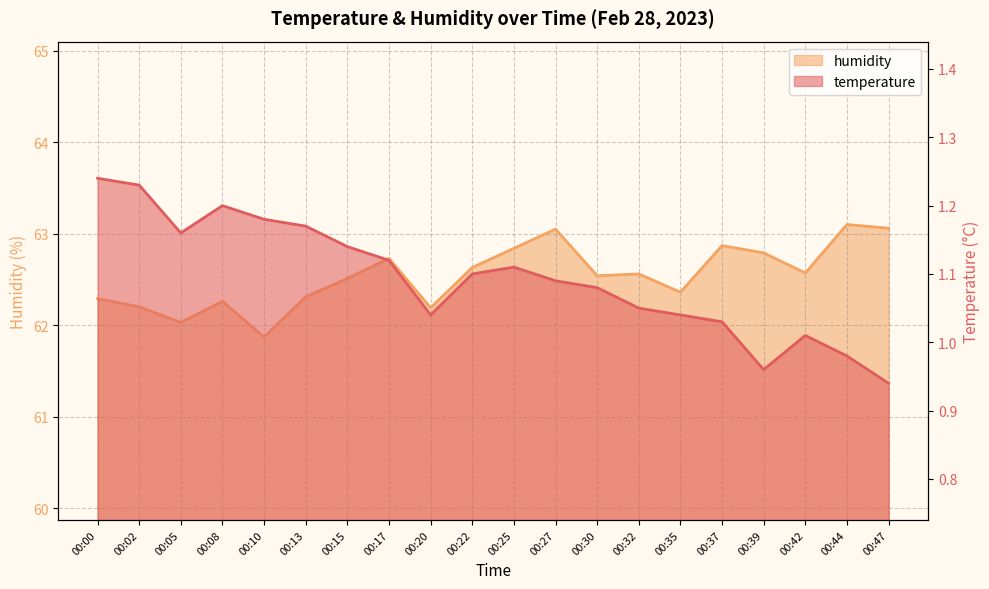

Does the chart have visible grid lines?

Yes